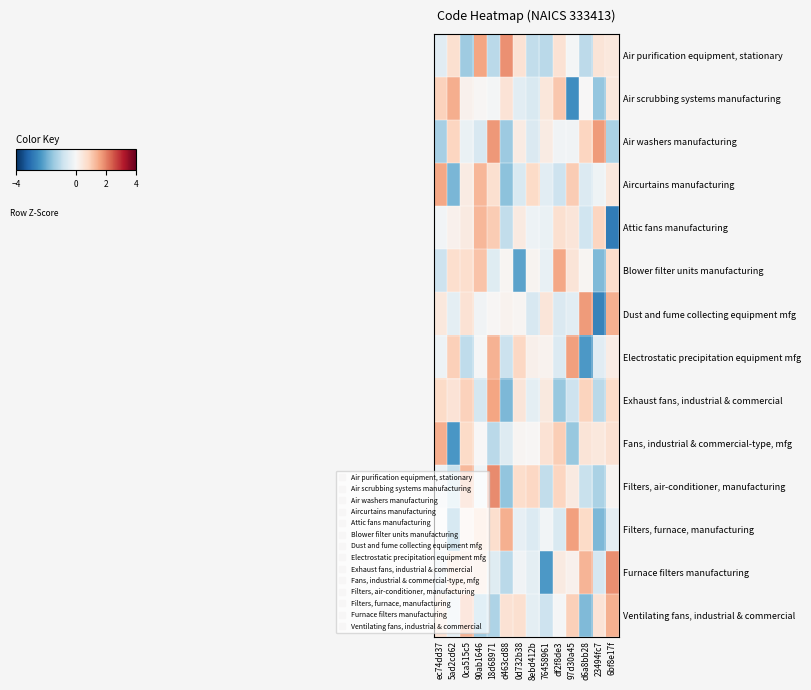

Reading right to left, extract all data points from this chart.

Air purification equipment, stationary: 6bf8e17f=0.4	23494fc7=0.5	d6a8bb28=-1.0	97d30a45=-0.1	df2f8de3=0.6	76458961=-1.1	8ebd412b=-1.0	0d732b38=0.6	d463cd88=1.8	18d68971=-1.1	90ab1646=1.6	0ca515c5=-1.4	5ad2cd62=0.6	ec74dd37=-0.4
Air scrubbing systems manufacturing: 6bf8e17f=0.4	23494fc7=-1.6	d6a8bb28=0.0	97d30a45=-2.5	df2f8de3=1.1	76458961=0.4	8ebd412b=-0.6	0d732b38=-0.4	d463cd88=0.5	18d68971=-0.1	90ab1646=0.1	0ca515c5=0.2	5ad2cd62=1.4	ec74dd37=0.9
Air washers manufacturing: 6bf8e17f=-1.3	23494fc7=1.7	d6a8bb28=0.8	97d30a45=-0.1	df2f8de3=-0.1	76458961=0.3	8ebd412b=-0.6	0d732b38=0.3	d463cd88=-1.4	18d68971=1.7	90ab1646=-0.6	0ca515c5=-0.3	5ad2cd62=0.9	ec74dd37=-1.3
Aircurtains manufacturing: 6bf8e17f=0.4	23494fc7=-0.2	d6a8bb28=-0.5	97d30a45=1.0	df2f8de3=-0.8	76458961=-0.4	8ebd412b=0.8	0d732b38=-0.6	d463cd88=-1.7	18d68971=0.6	90ab1646=1.3	0ca515c5=0.3	5ad2cd62=-1.8	ec74dd37=1.5
Attic fans manufacturing: 6bf8e17f=-2.8	23494fc7=0.8	d6a8bb28=-0.8	97d30a45=0.5	df2f8de3=0.6	76458961=-0.3	8ebd412b=-0.2	0d732b38=0.4	d463cd88=-1.0	18d68971=1.0	90ab1646=1.3	0ca515c5=0.4	5ad2cd62=0.2	ec74dd37=-0.1
Blower filter units manufacturing: 6bf8e17f=0.7	23494fc7=-1.8	d6a8bb28=0.1	97d30a45=0.5	df2f8de3=1.5	76458961=-0.3	8ebd412b=0.1	0d732b38=-2.1	d463cd88=0.1	18d68971=-0.5	90ab1646=1.1	0ca515c5=0.7	5ad2cd62=0.7	ec74dd37=-0.8
Dust and fume collecting equipment mfg: 6bf8e17f=1.4	23494fc7=-2.7	d6a8bb28=1.7	97d30a45=-0.4	df2f8de3=-0.6	76458961=0.5	8ebd412b=-0.6	0d732b38=0.1	d463cd88=0.1	18d68971=0.0	90ab1646=-0.1	0ca515c5=0.6	5ad2cd62=-0.4	ec74dd37=0.4
Electrostatic precipitation equipment mfg: 6bf8e17f=0.3	23494fc7=-0.5	d6a8bb28=-2.3	97d30a45=1.6	df2f8de3=-0.6	76458961=0.1	8ebd412b=0.2	0d732b38=0.8	d463cd88=-0.9	18d68971=1.4	90ab1646=-0.1	0ca515c5=-1.0	5ad2cd62=1.0	ec74dd37=-0.2
Exhaust fans, industrial & commercial: 6bf8e17f=0.7	23494fc7=-1.1	d6a8bb28=0.9	97d30a45=-0.8	df2f8de3=-1.5	76458961=0.4	8ebd412b=-0.4	0d732b38=0.5	d463cd88=-1.8	18d68971=1.6	90ab1646=-0.7	0ca515c5=0.9	5ad2cd62=0.5	ec74dd37=0.8
Fans, industrial & commercial-type, mfg: 6bf8e17f=0.6	23494fc7=0.4	d6a8bb28=0.5	97d30a45=-1.5	df2f8de3=1.0	76458961=0.6	8ebd412b=0.0	0d732b38=0.1	d463cd88=-0.5	18d68971=-1.1	90ab1646=0.0	0ca515c5=0.8	5ad2cd62=-2.3	ec74dd37=1.5
Filters, air-conditioner, manufacturing: 6bf8e17f=0.1	23494fc7=-1.3	d6a8bb28=-0.9	97d30a45=0.4	df2f8de3=0.9	76458961=-1.0	8ebd412b=0.8	0d732b38=0.7	d463cd88=-1.6	18d68971=1.9	90ab1646=-0.2	0ca515c5=1.3	5ad2cd62=-0.9	ec74dd37=-0.2
Filters, furnace, manufacturing: 6bf8e17f=-0.4	23494fc7=-1.8	d6a8bb28=0.8	97d30a45=1.7	df2f8de3=-0.6	76458961=-0.1	8ebd412b=-0.5	0d732b38=-0.3	d463cd88=1.4	18d68971=0.7	90ab1646=0.8	0ca515c5=0.3	5ad2cd62=-1.8	ec74dd37=0.0
Furnace filters manufacturing: 6bf8e17f=1.9	23494fc7=-0.7	d6a8bb28=1.4	97d30a45=0.2	df2f8de3=0.4	76458961=-2.3	8ebd412b=-0.4	0d732b38=-0.1	d463cd88=-1.1	18d68971=-0.5	90ab1646=0.6	0ca515c5=0.5	5ad2cd62=0.7	ec74dd37=-0.4
Ventilating fans, industrial & commercial: 6bf8e17f=1.4	23494fc7=0.5	d6a8bb28=-1.8	97d30a45=0.9	df2f8de3=-0.0	76458961=-0.8	8ebd412b=-0.4	0d732b38=0.7	d463cd88=0.6	18d68971=-1.2	90ab1646=-1.4	0ca515c5=1.4	5ad2cd62=-0.4	ec74dd37=0.6